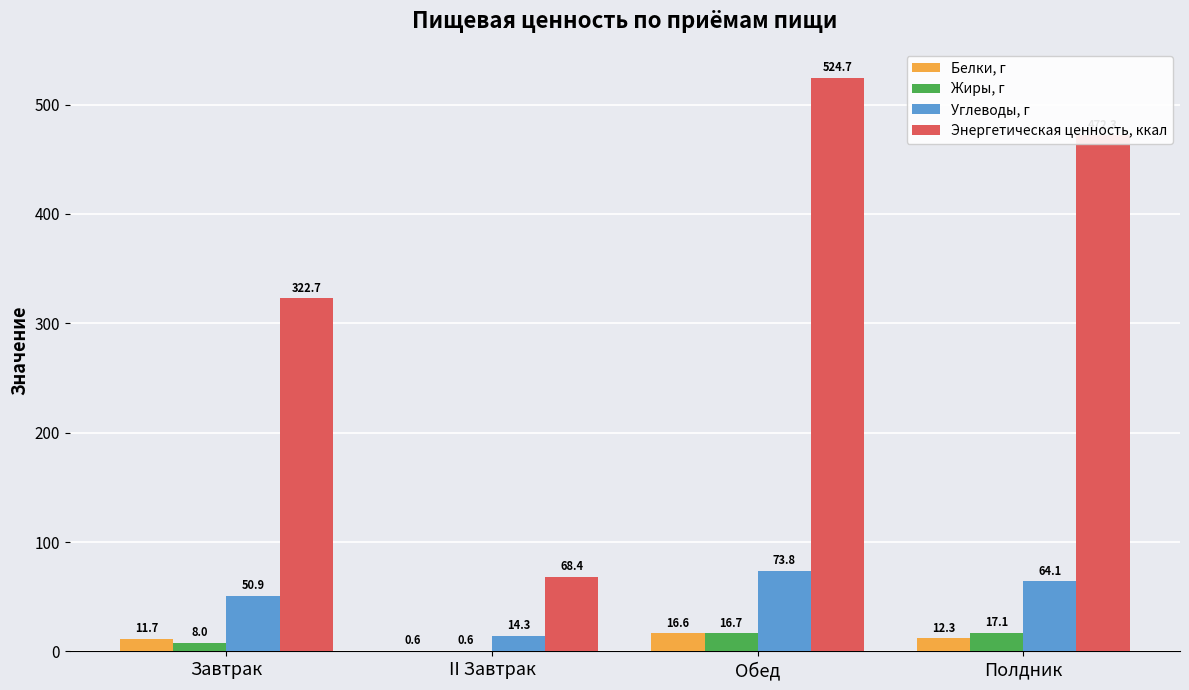

Count the number of data series in this chart.

4